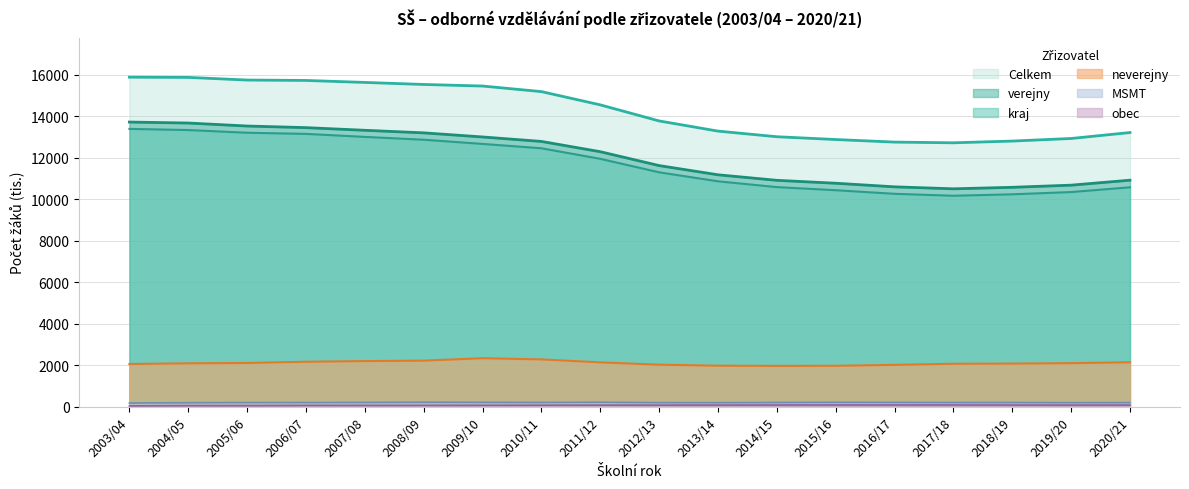

The value of kraj at 2007/08 is 3572.0. True or false?

False